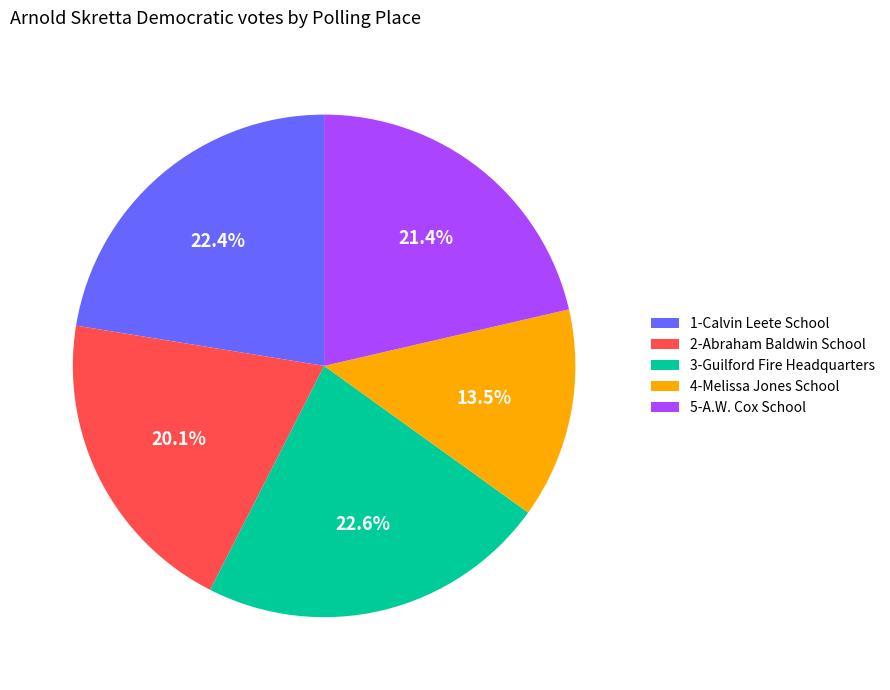

How many slices are in this pie chart?

5